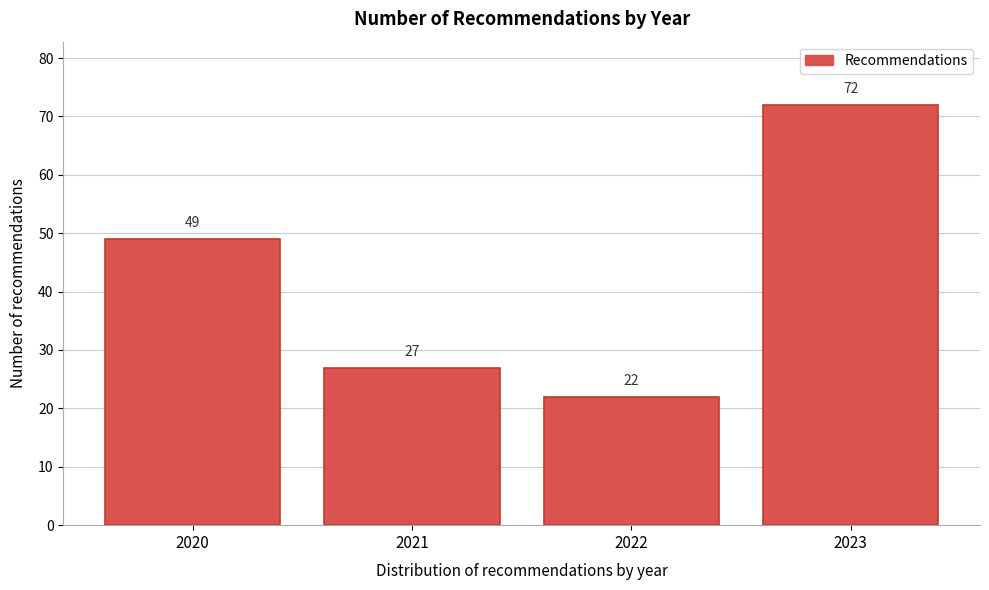

Reading right to left, list all the values displayed in this chart.

72	22	27	49